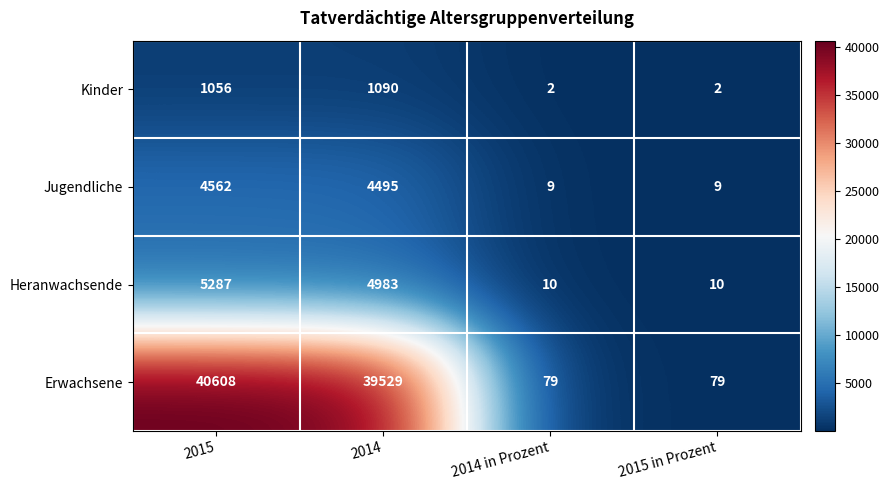

The value of Kinder at 2014 is 1815. True or false?

False